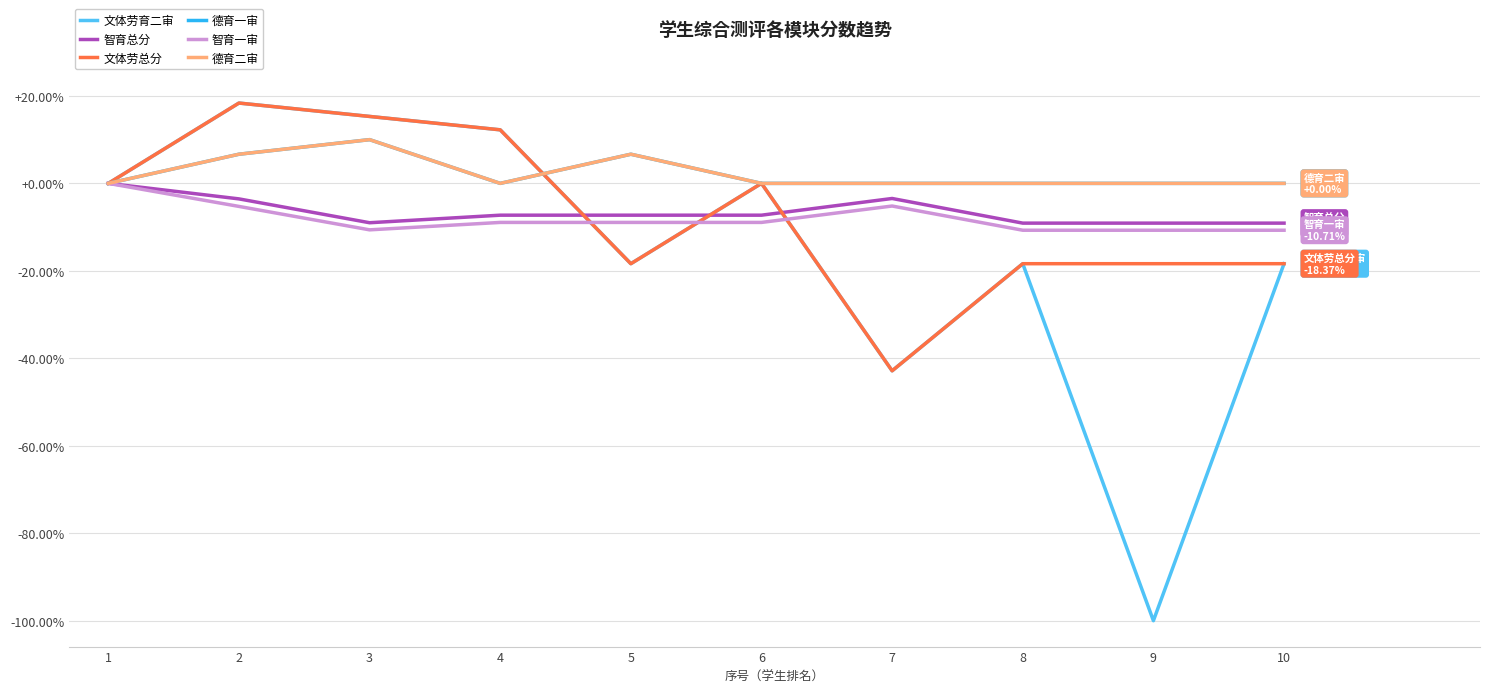

Reading left to right, extract all data points from this chart.

文体劳育二审: 1=0.0	2=18.4	3=15.3	4=12.2	5=-18.4	6=0.0	7=-42.9	8=-18.4	9=-100.0	10=-18.4
智育总分: 1=0.0	2=-3.5	3=-9.0	4=-7.3	5=-7.3	6=-7.3	7=-3.5	8=-9.1	9=-9.1	10=-9.1
文体劳总分: 1=0.0	2=18.4	3=15.3	4=12.2	5=-18.4	6=0.0	7=-42.9	8=-18.4	9=-18.4	10=-18.4
德育一审: 1=0.0	2=6.7	3=10.0	4=0.0	5=6.7	6=0.0	7=0.0	8=0.0	9=0.0	10=0.0
智育一审: 1=0.0	2=-5.3	3=-10.6	4=-8.9	5=-8.9	6=-8.9	7=-5.2	8=-10.7	9=-10.7	10=-10.7
德育二审: 1=0.0	2=6.7	3=10.0	4=0.0	5=6.7	6=0.0	7=0.0	8=0.0	9=0.0	10=0.0